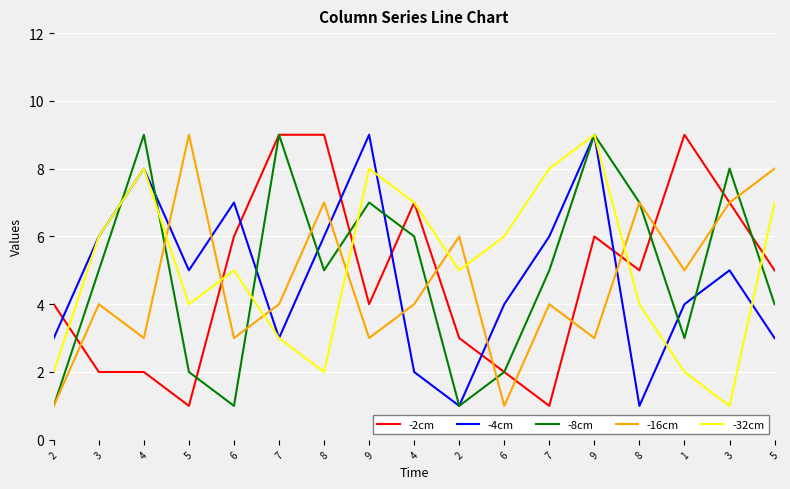

Reading left to right, transcribe all the data shown in this chart.

-2cm: 2=4	3=2	4=2	5=1	6=6	7=9	8=9	9=4	4=7	2=3	6=2	7=1	9=6	8=5	1=9	3=7	5=5
-4cm: 2=3	3=6	4=8	5=5	6=7	7=3	8=6	9=9	4=2	2=1	6=4	7=6	9=9	8=1	1=4	3=5	5=3
-8cm: 2=1	3=5	4=9	5=2	6=1	7=9	8=5	9=7	4=6	2=1	6=2	7=5	9=9	8=7	1=3	3=8	5=4
-16cm: 2=1	3=4	4=3	5=9	6=3	7=4	8=7	9=3	4=4	2=6	6=1	7=4	9=3	8=7	1=5	3=7	5=8
-32cm: 2=2	3=6	4=8	5=4	6=5	7=3	8=2	9=8	4=7	2=5	6=6	7=8	9=9	8=4	1=2	3=1	5=7